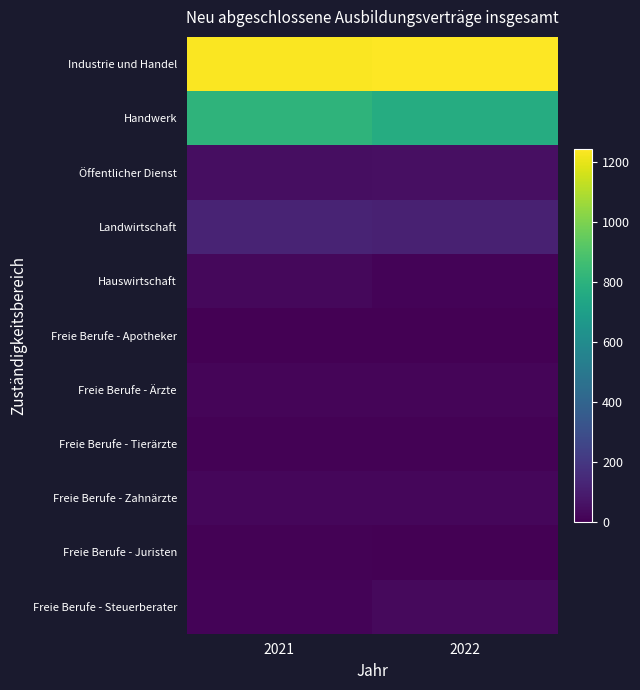

Rank the series at 2021 from lowest to highest value.

Freie Berufe - Apotheker, Freie Berufe - Juristen, Freie Berufe - Tierärzte, Freie Berufe - Steuerberater, Freie Berufe - Ärzte, Freie Berufe - Zahnärzte, Hauswirtschaft, Öffentlicher Dienst, Landwirtschaft, Handwerk, Industrie und Handel